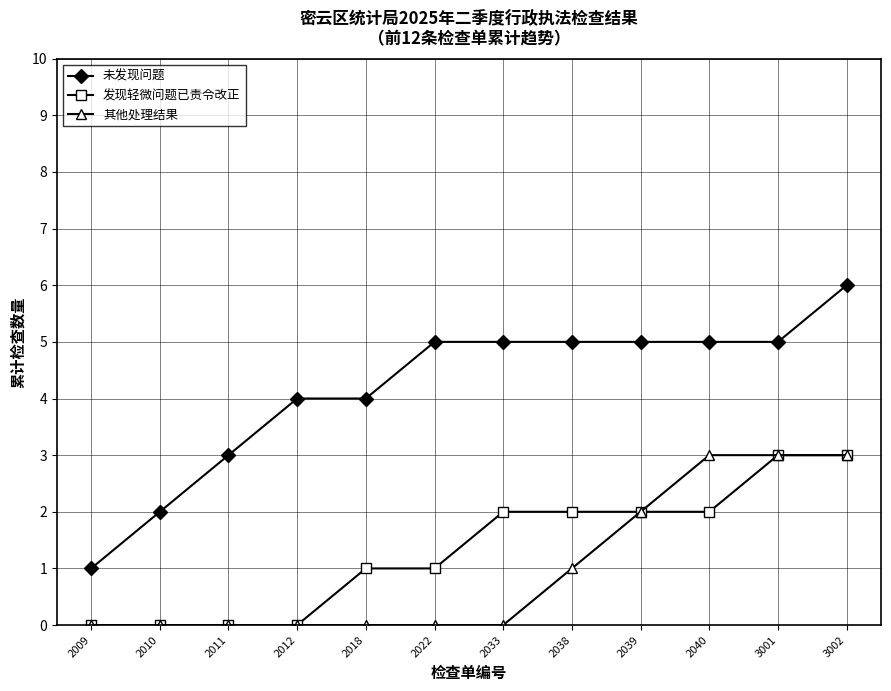

True or false: 未发现问题 and 其他处理结果 cross at least once.

False